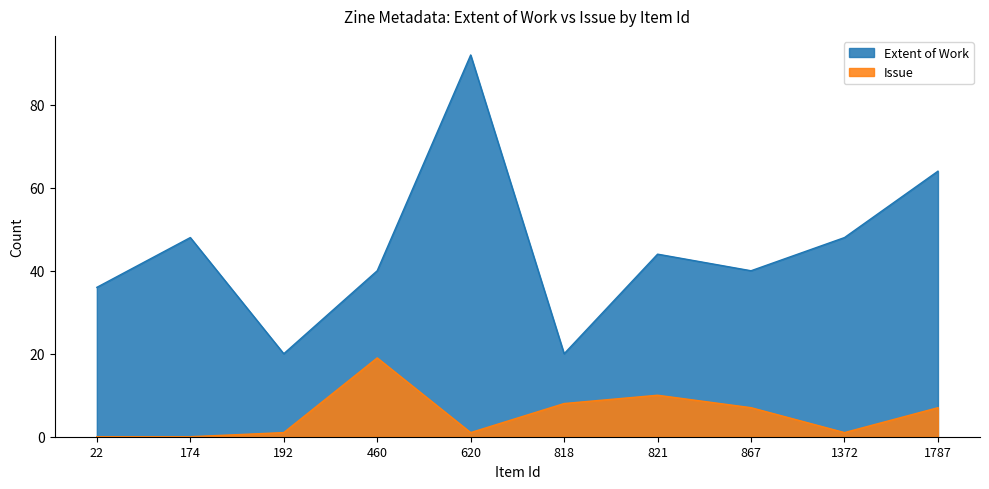

Which series has the largest total across all categories?

Extent of Work